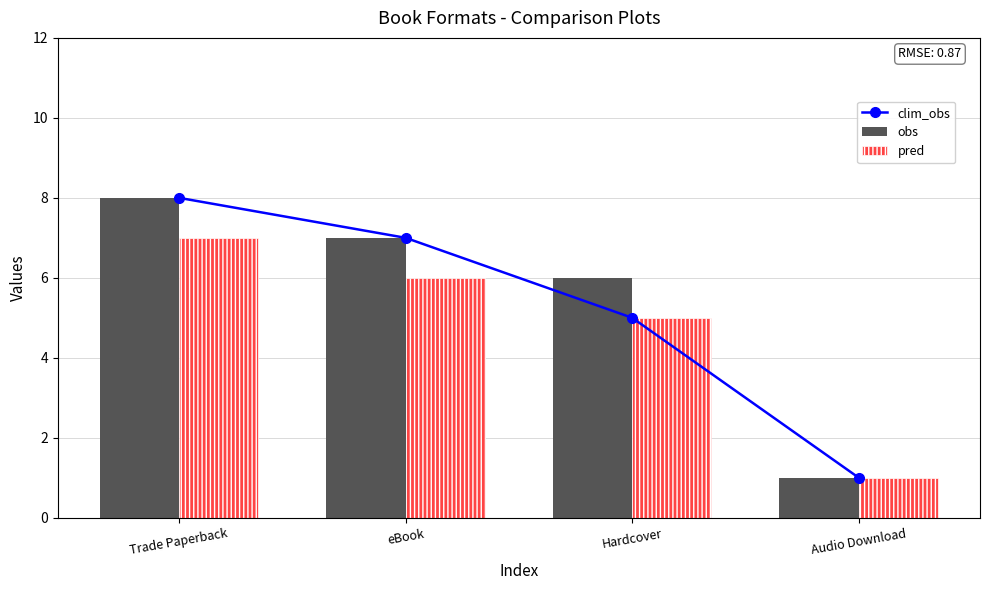

Rank the series by their maximum value, from lowest to highest.

pred, clim_obs, obs